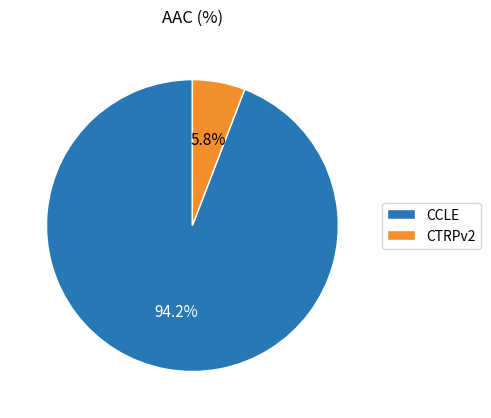

To the nearest percent, what is the difference between the CCLE and CTRPv2 slice percentages?

88%